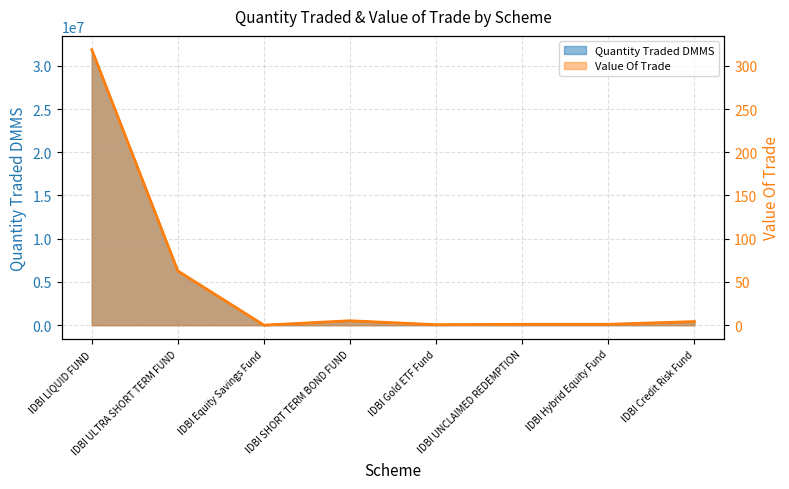

The value of Quantity Traded DMMS at IDBI Gold ETF Fund is 81999.3. True or false?

False